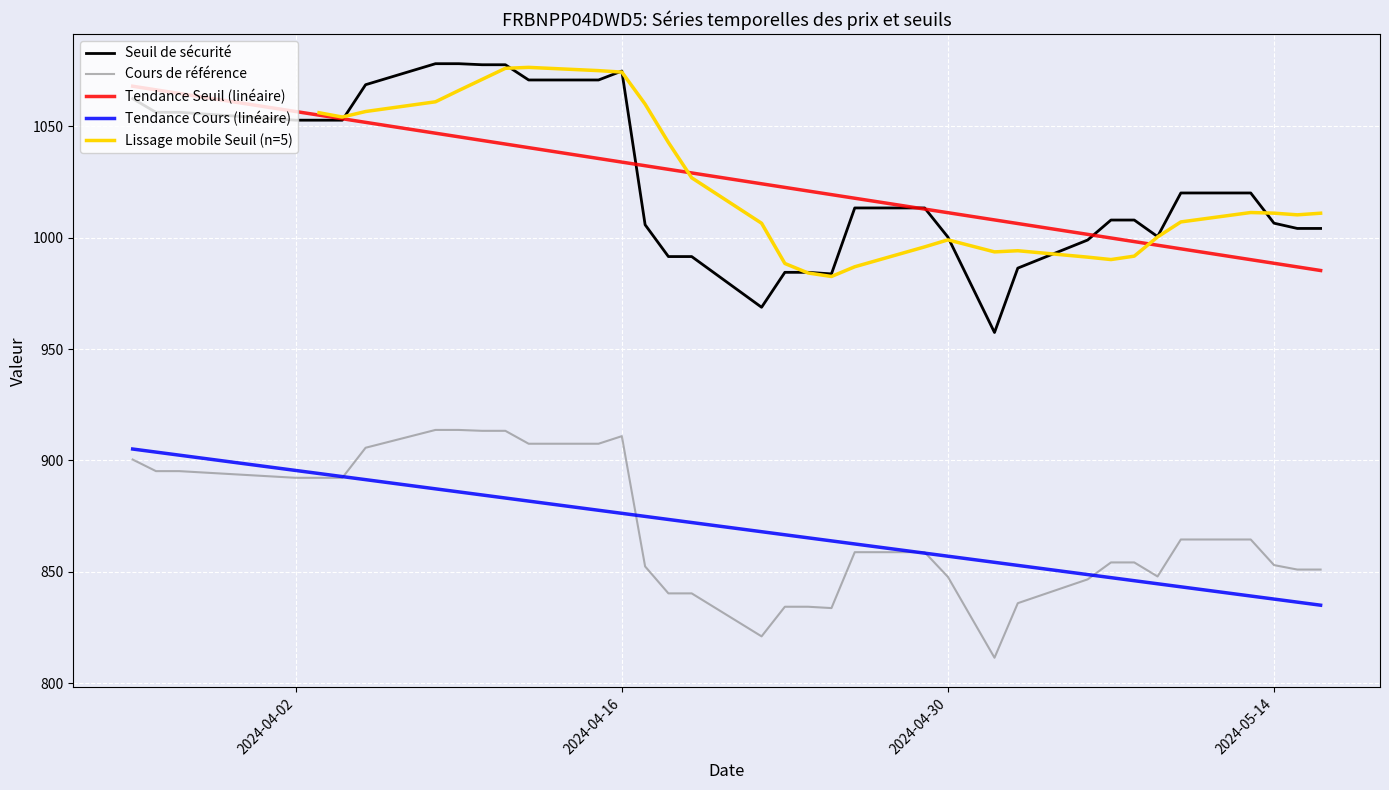

True or false: Cours de référence and Seuil de sécurité intersect in this chart.

False